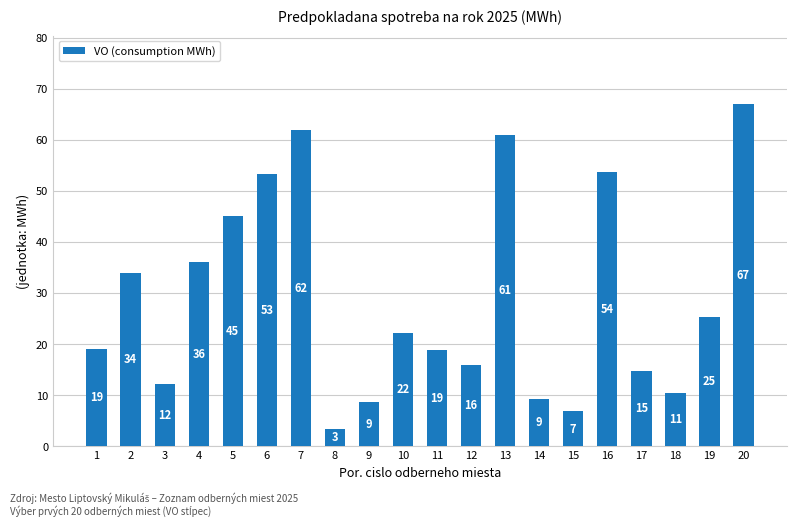

Where is the data nearest to the value 35?

2